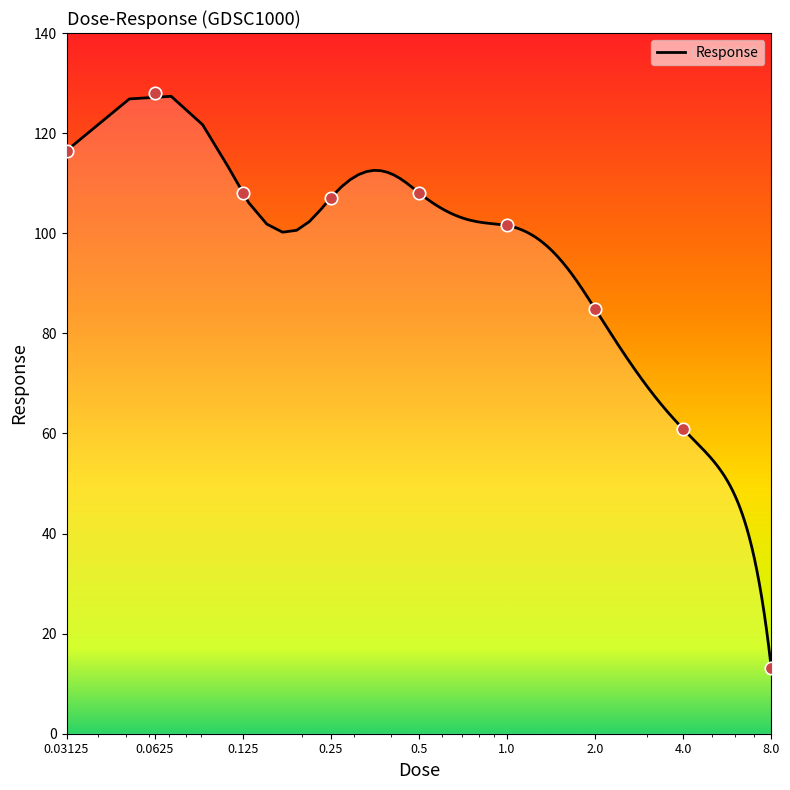

Approximately how many times larger is the value at 8.0 compared to 0.03125?

0.1